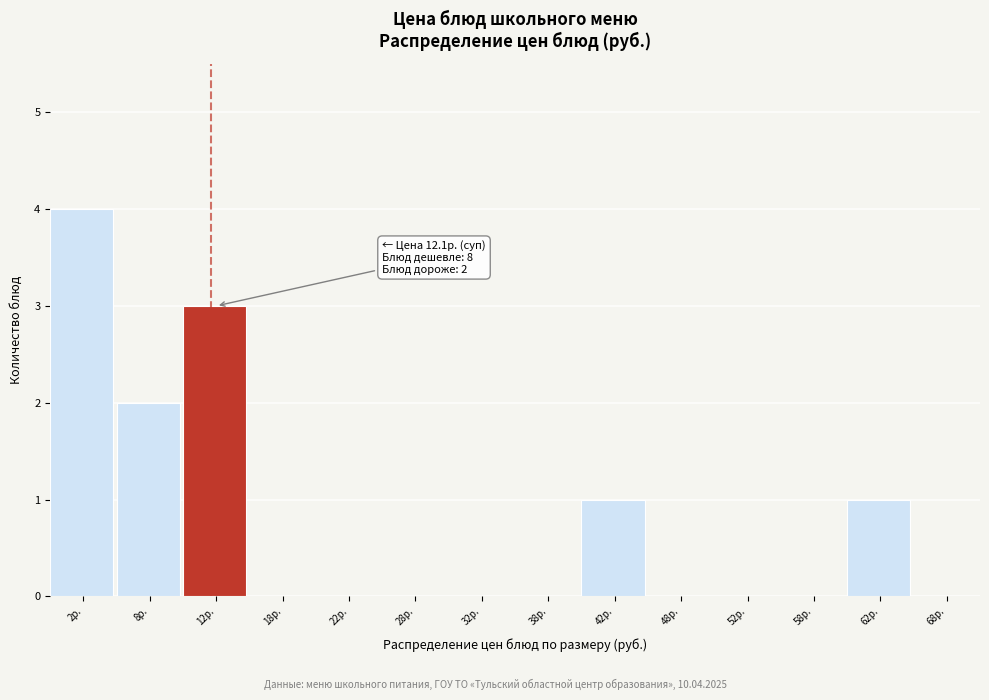

Which range on the x-axis has the tallest bar?

0 to 5